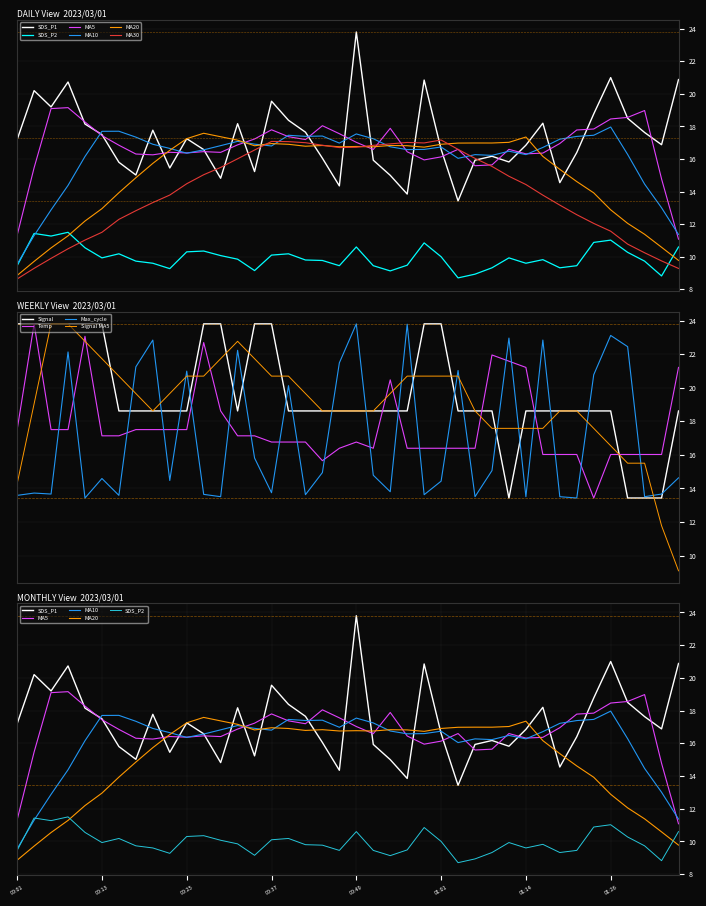

What is the greatest value displayed?

23.8